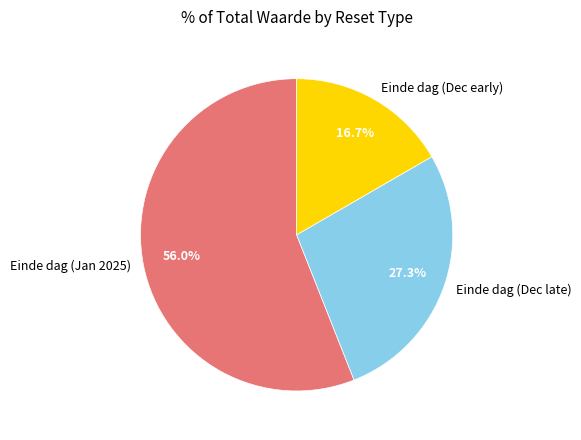

Do Einde dag (Dec early) and Einde dag (Jan 2025) together represent more than half of the pie?

Yes